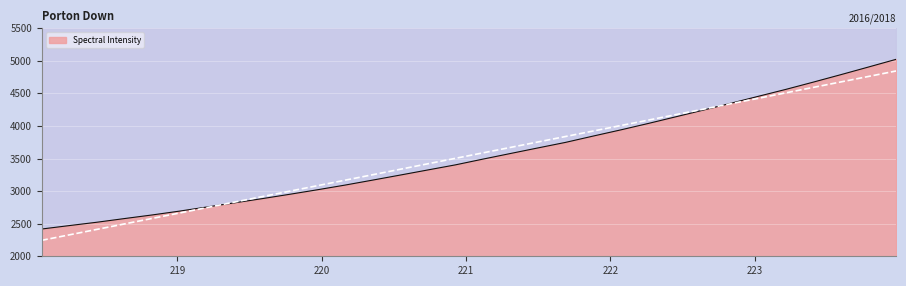

Between 220.1623 and 223.5987, which is larger?

223.5987